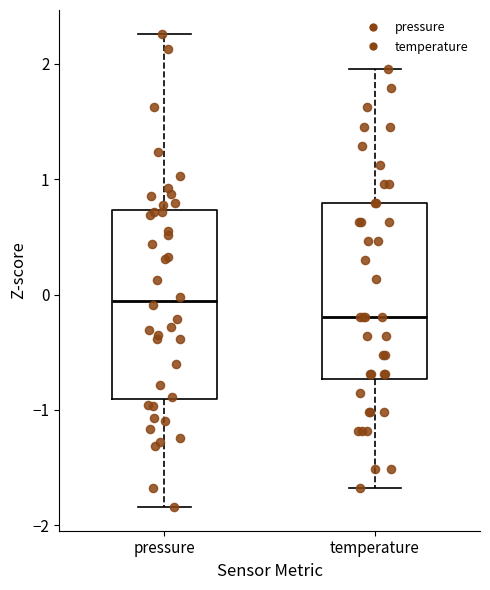

Reading left to right, read every box against the y-axis: the position of its median line, the range the box covers, and the ends of its whiskers. The values are not printed on the chart, so give them approximately, as read against the axis.

pressure: median -0.1, box -0.9 to 0.7, whiskers -1.8 to 2.3
temperature: median -0.2, box -0.7 to 0.8, whiskers -1.7 to 2.0